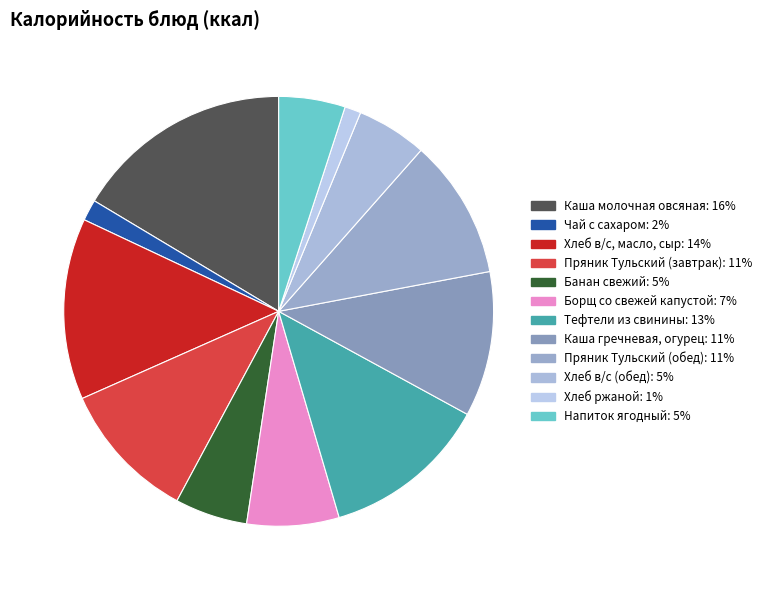

To the nearest percent, what percentage of the pie is Тефтели из свинины?

13%